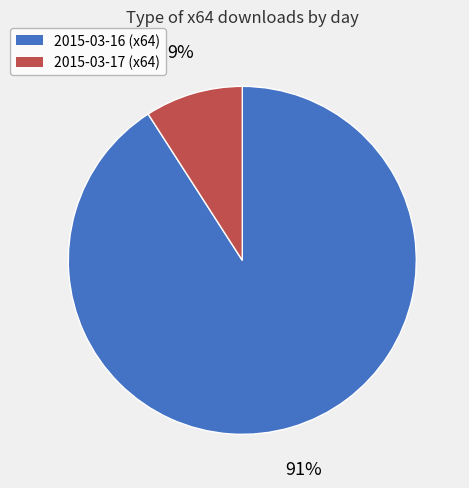

Does any single category account for the majority?

Yes